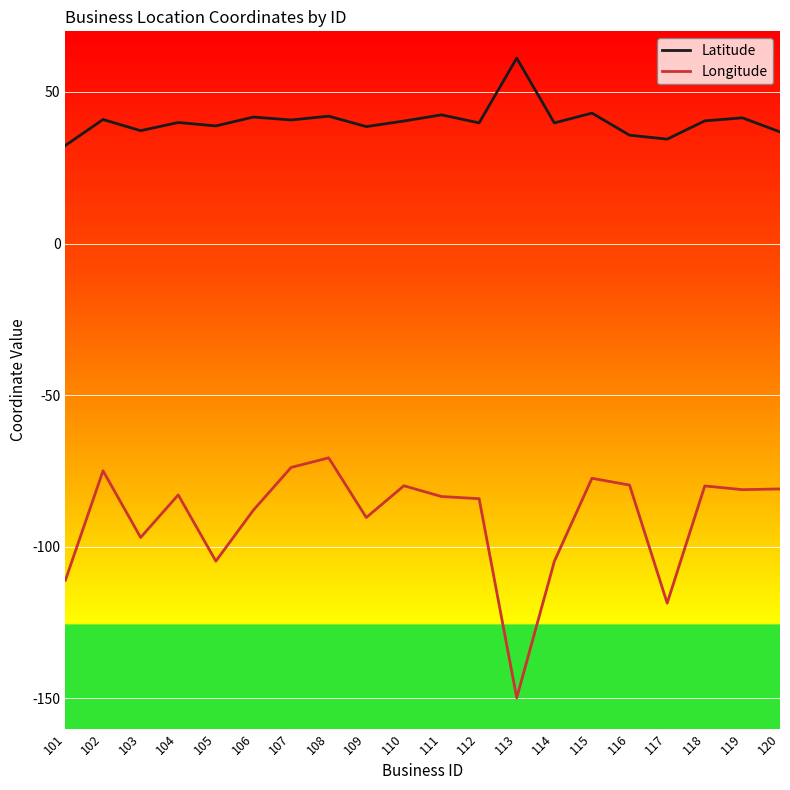

True or false: Latitude and Longitude intersect in this chart.

False